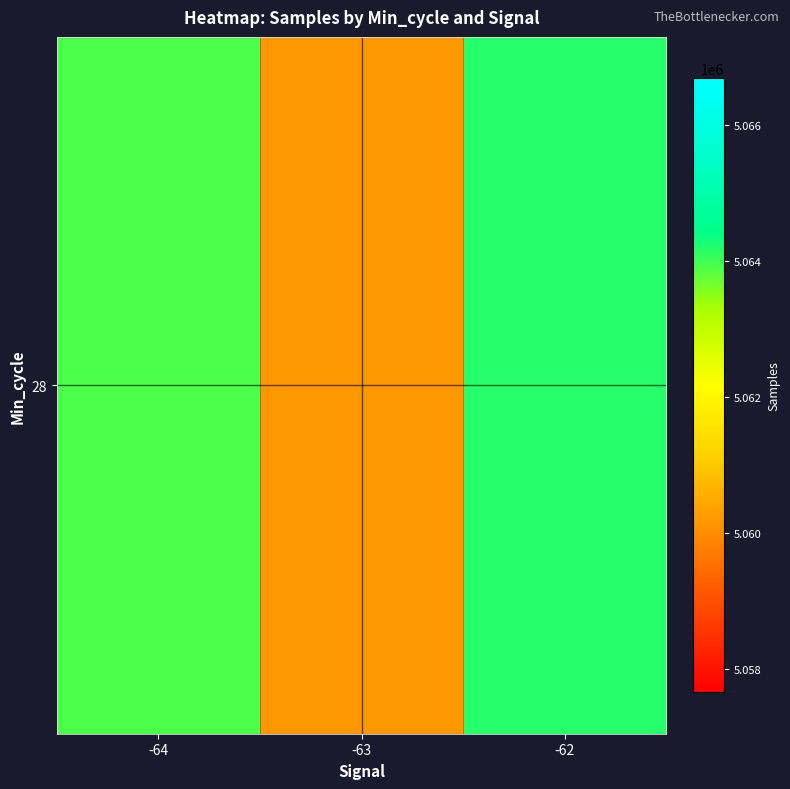

Reading right to left, what are all the values shown in this chart?

5064154.8	5060185.6	5063932.0